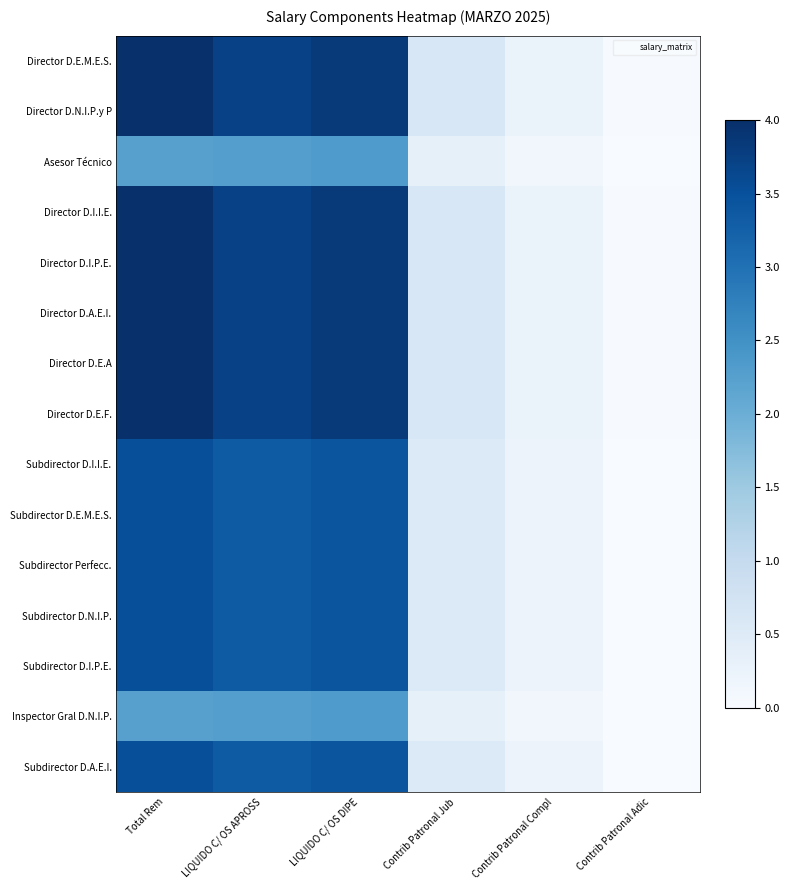

What is the total value across all series at LIQUIDO C/ OS APROSS?

50.6